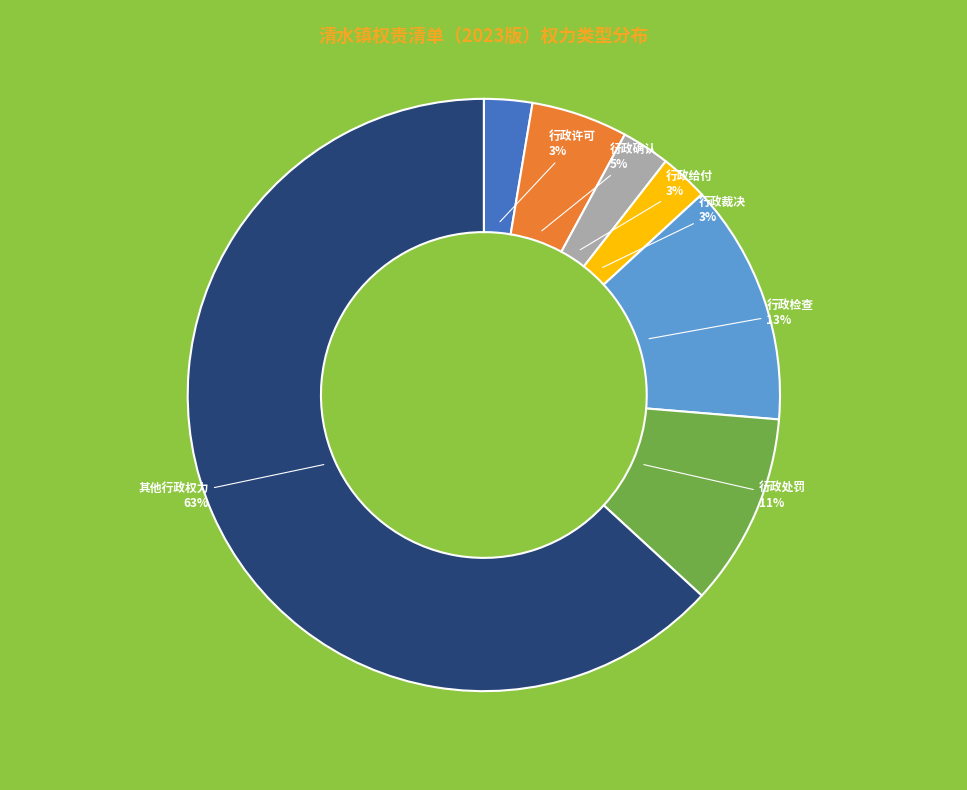

To the nearest percent, what is the average slice percentage?

14%